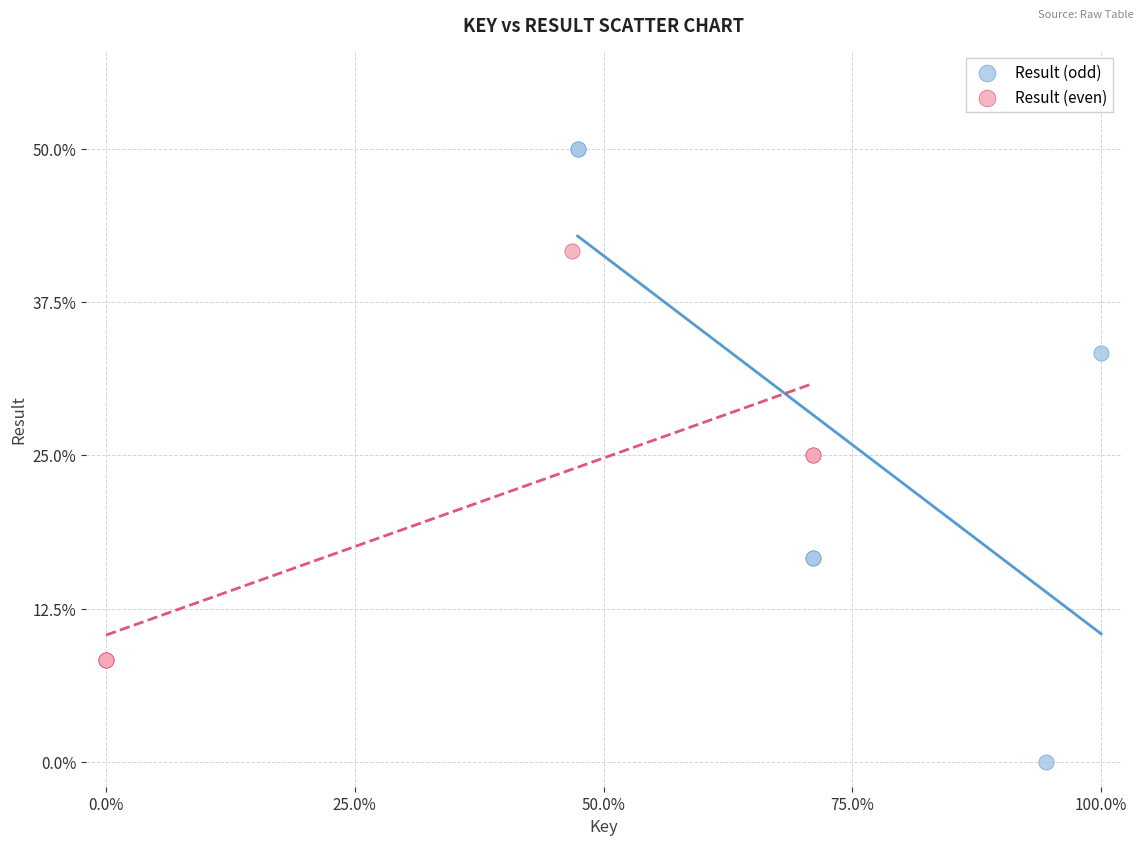

Which series reaches the maximum Y coordinate?

Result (odd)